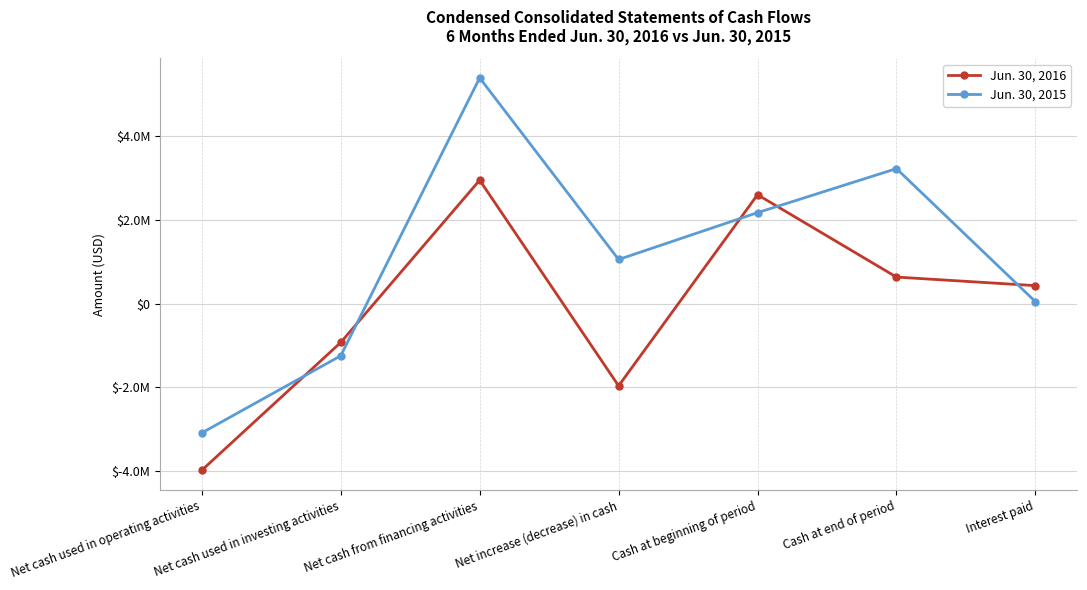

Reading left to right, list all the values displayed in this chart.

Jun. 30, 2016: -3993000	-933000	2954000	-1972000	2605000	633000	428000
Jun. 30, 2015: -3098000	-1251000	5403000	1054000	2176000	3230000	45000